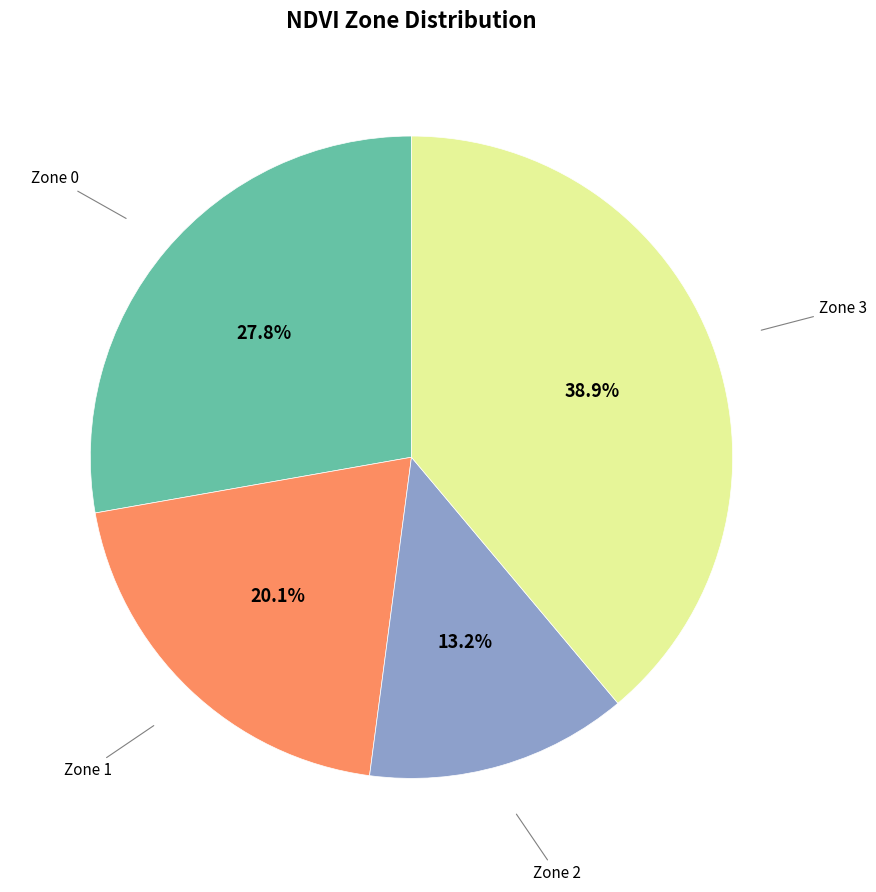

Is there a majority slice in this chart?

No